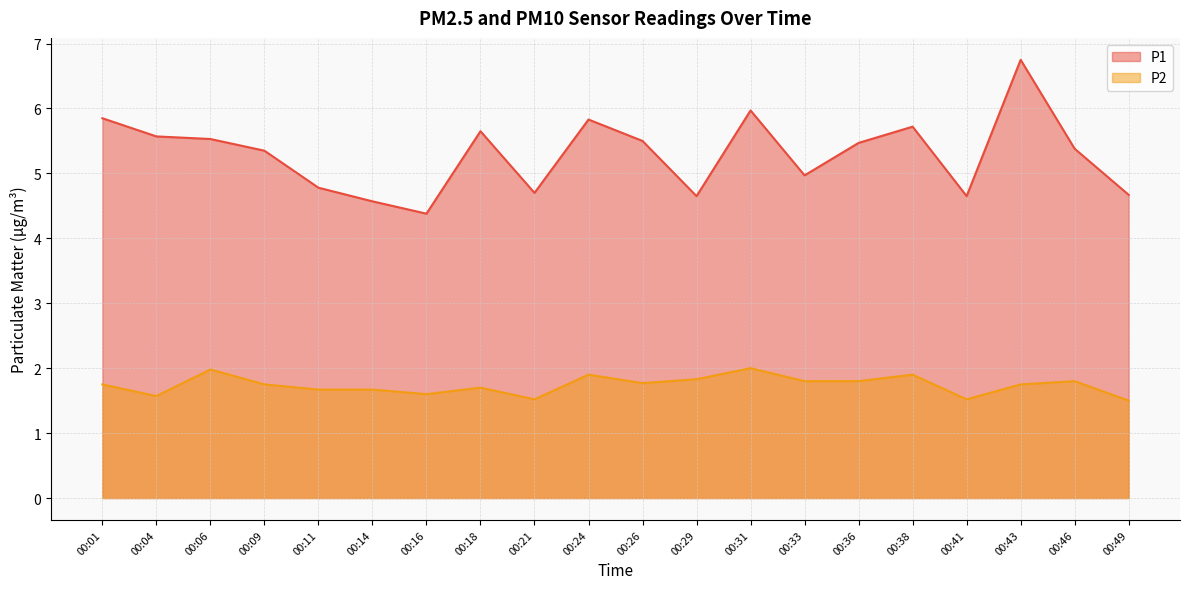

True or false: P2 and P1 cross at least once.

False